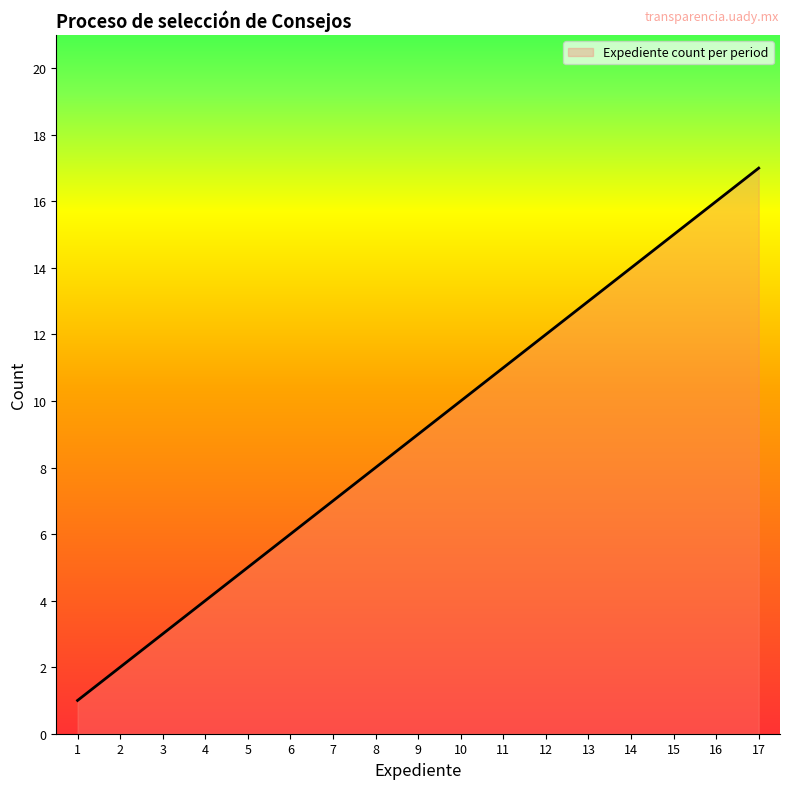

What is the greatest value displayed?

17